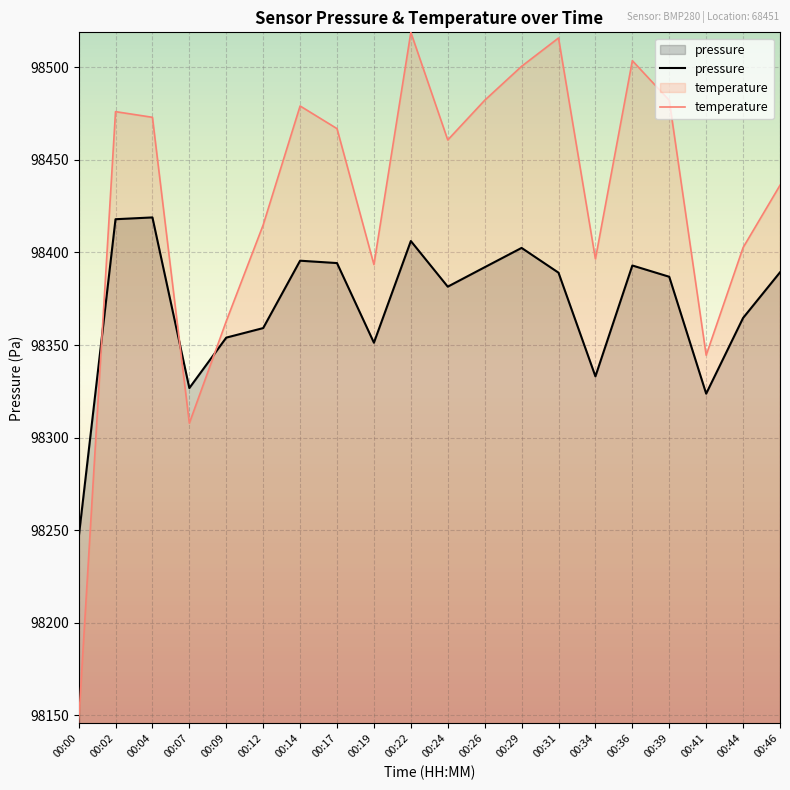

What is the average value of the temperature series?

98428.2